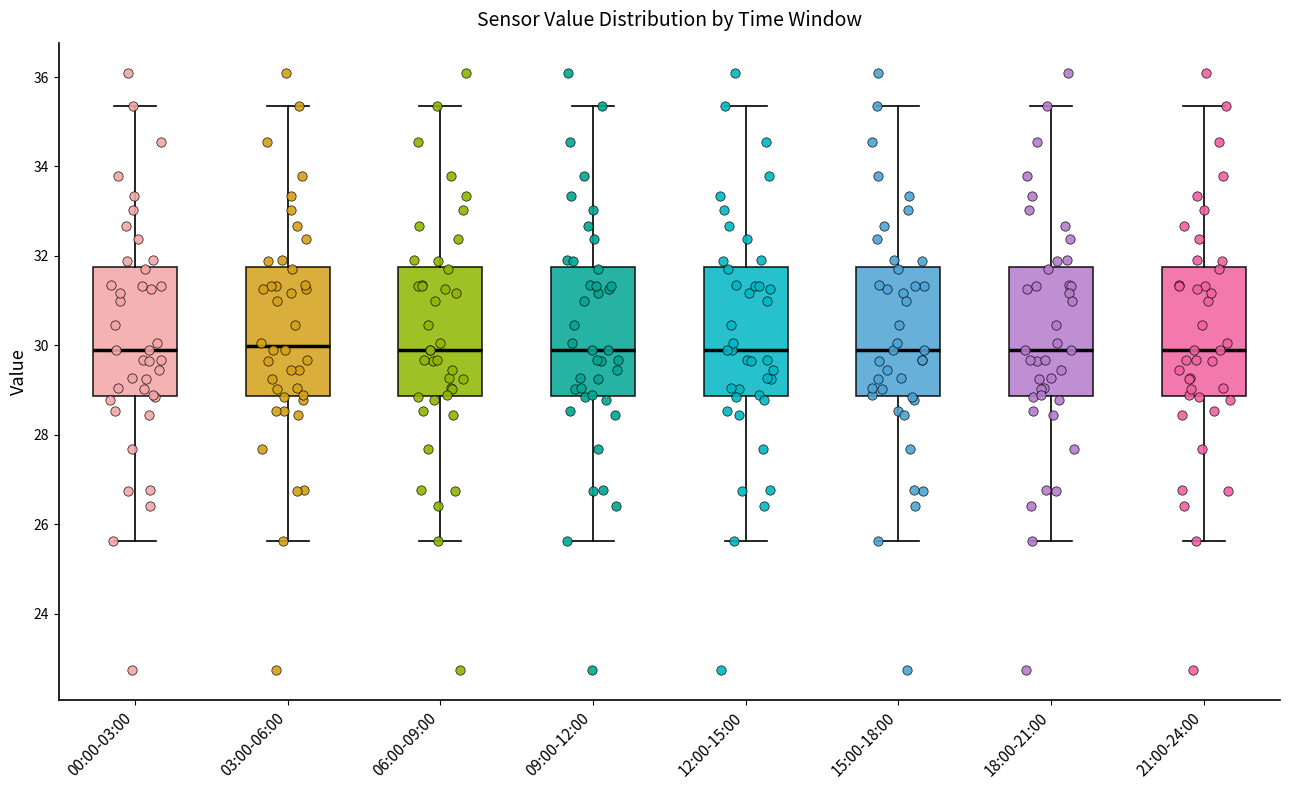

Reading left to right, read every box against the y-axis: the position of its median line, the range the box covers, and the ends of its whiskers. The values are not printed on the chart, so give them approximately, as read against the axis.

00:00-03:00: median 30.0, box 28.8 to 31.8, whiskers 25.6 to 35.4
03:00-06:00: median 30.0, box 28.8 to 31.8, whiskers 25.6 to 35.4
06:00-09:00: median 30.0, box 28.8 to 31.8, whiskers 25.6 to 35.4
09:00-12:00: median 30.0, box 28.8 to 31.8, whiskers 25.6 to 35.4
12:00-15:00: median 30.0, box 28.8 to 31.8, whiskers 25.6 to 35.4
15:00-18:00: median 30.0, box 28.8 to 31.8, whiskers 25.6 to 35.4
18:00-21:00: median 30.0, box 28.8 to 31.8, whiskers 25.6 to 35.4
21:00-24:00: median 30.0, box 28.8 to 31.8, whiskers 25.6 to 35.4